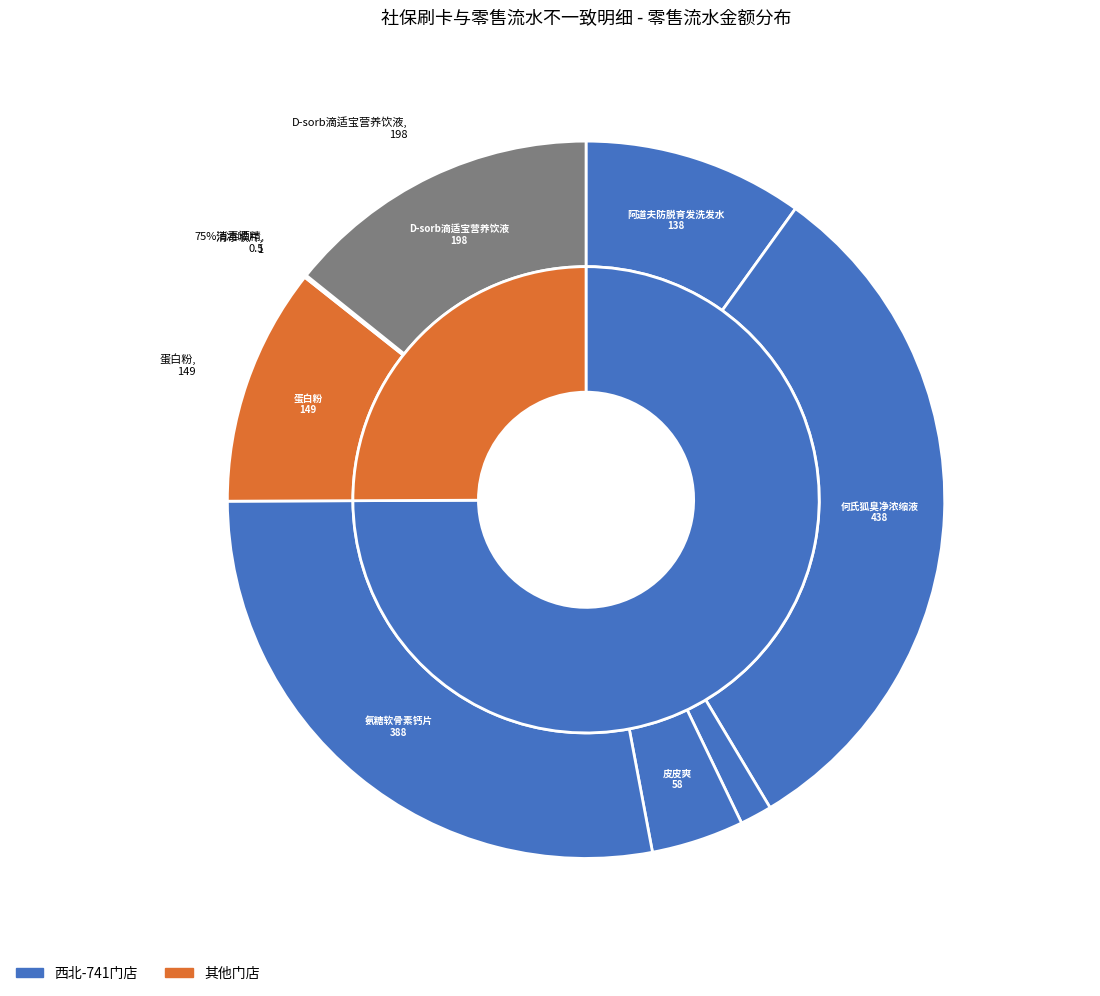

What is the total percentage of 医用电子体温计 and 蛋白粉?

12.2%